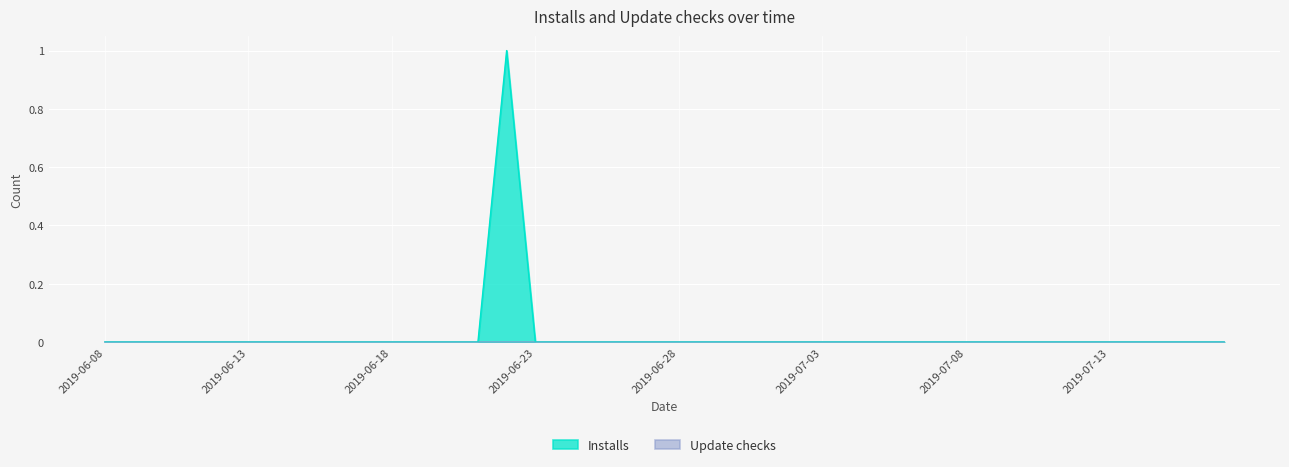

True or false: Installs and Update checks cross at least once.

False